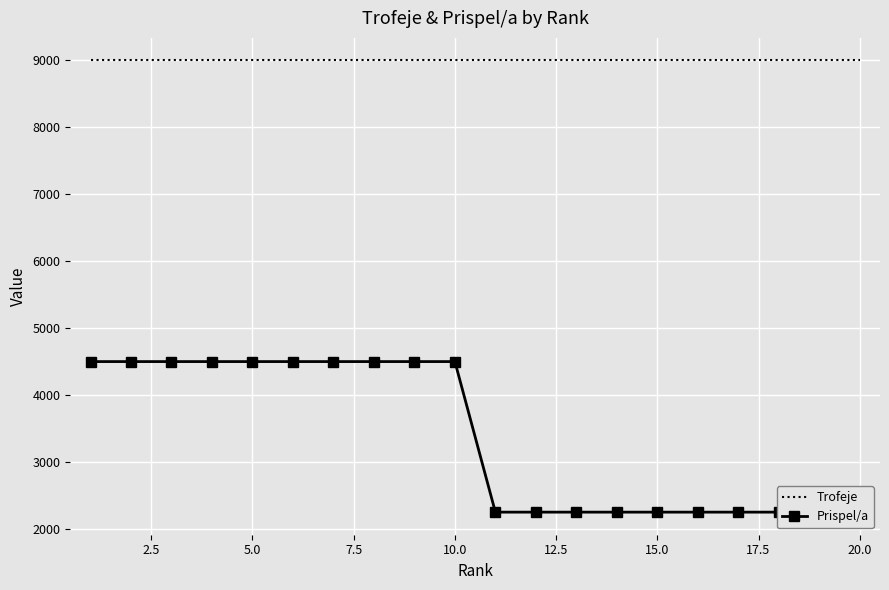

True or false: Trofeje and Prispel/a cross at least once.

False